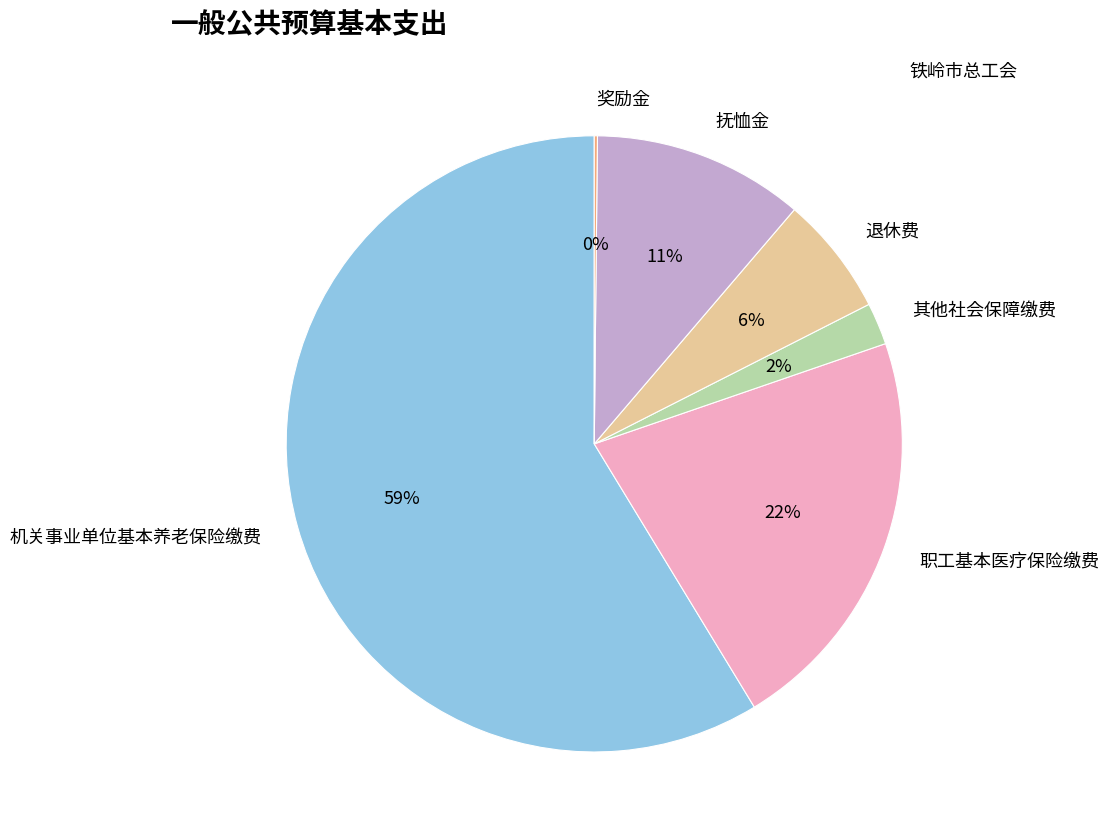

Approximately how many times larger is the value at 退休费 compared to 职工基本医疗保险缴费?

0.3